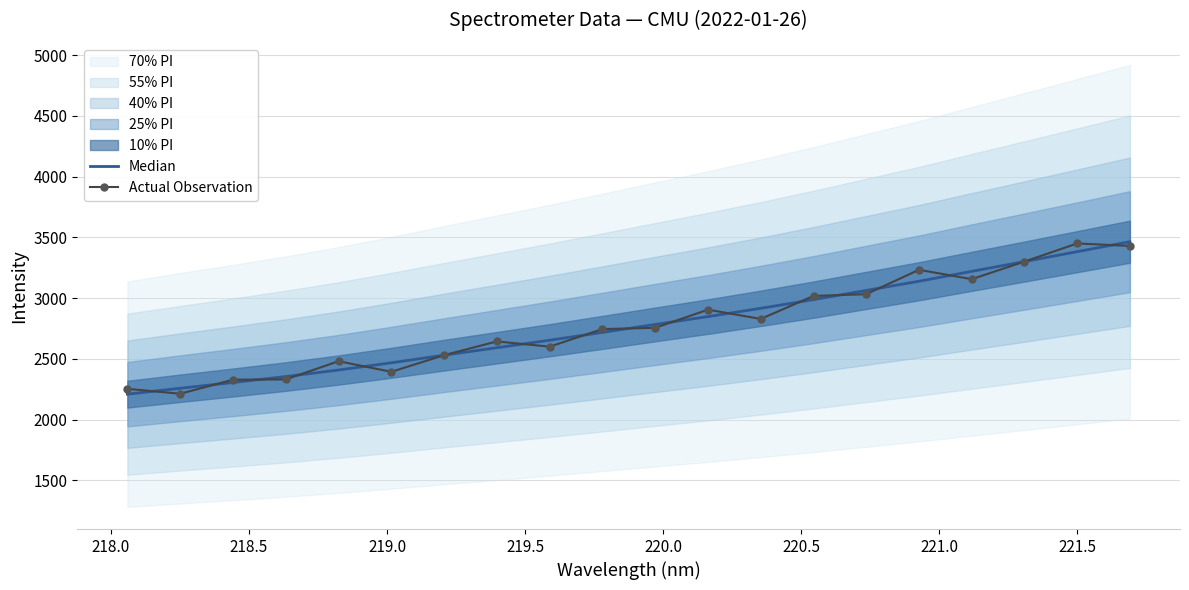

What is the maximum value for Actual Observation?

3450.5